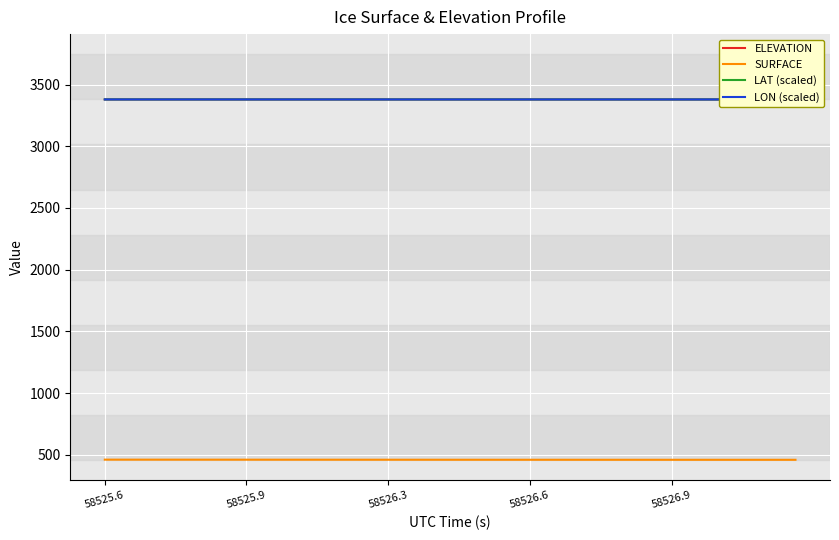

Which series has the largest range (max minus min)?

SURFACE